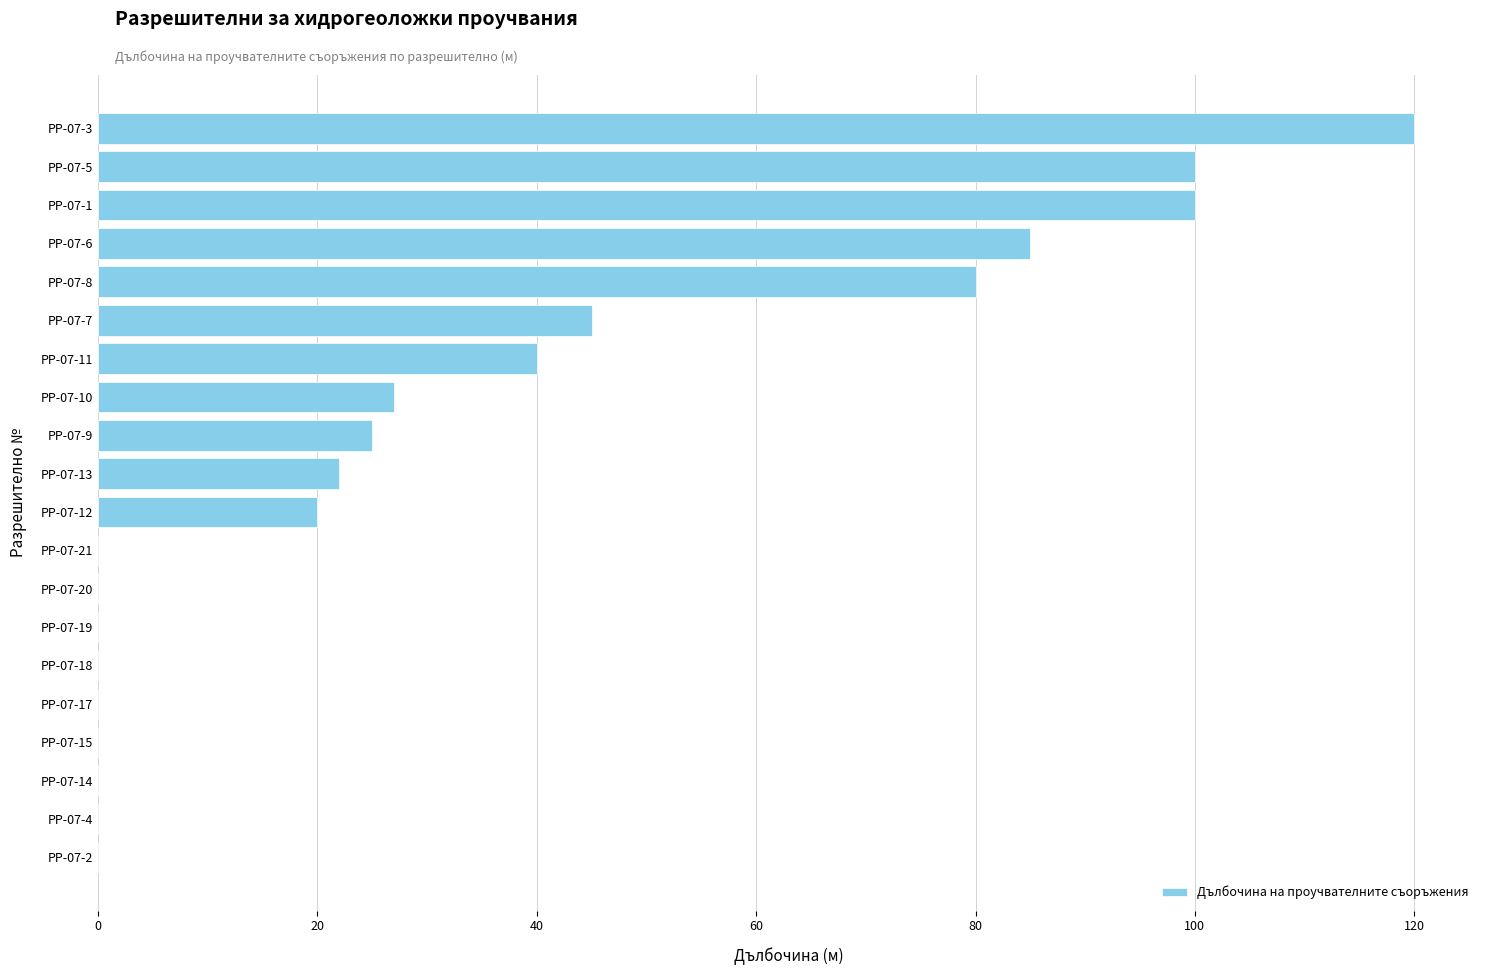

Reading bottom to top, extract all data points from this chart.

РР-07-2=0	РР-07-4=0	РР-07-14=0	РР-07-15=0	РР-07-17=0	РР-07-18=0	РР-07-19=0	РР-07-20=0	РР-07-21=0	РР-07-12=20	РР-07-13=22	РР-07-9=25	РР-07-10=27	РР-07-11=40	РР-07-7=45	РР-07-8=80	РР-07-6=85	РР-07-1=100	РР-07-5=100	РР-07-3=120